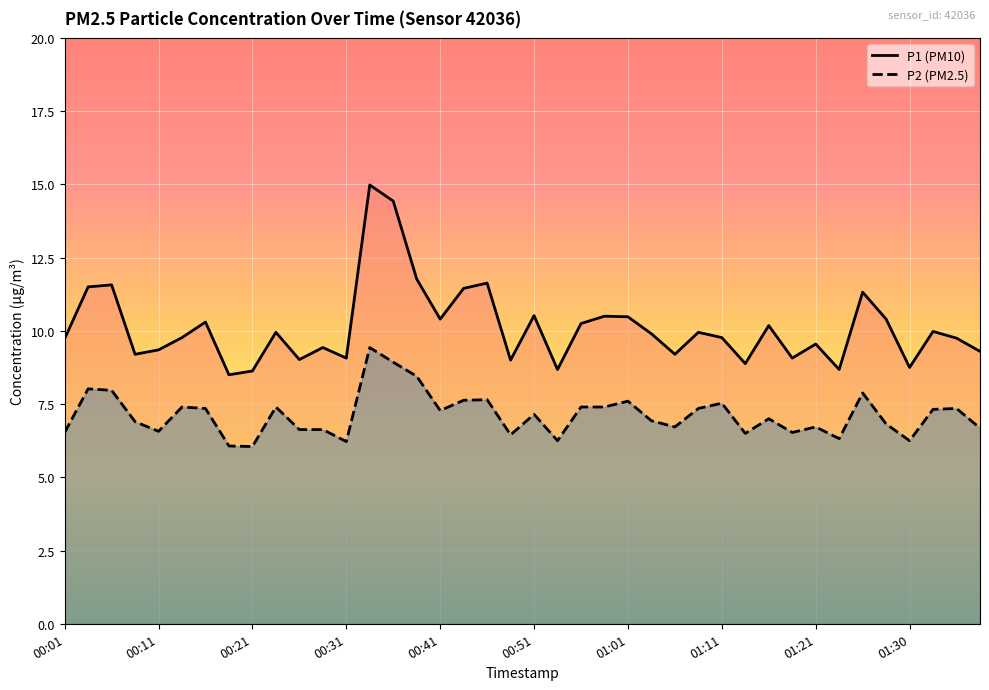

How many distinct data groups are displayed?

2